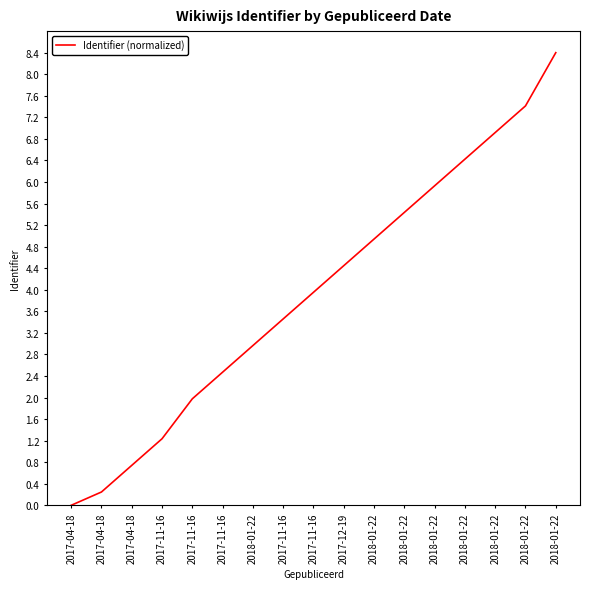

List the labels in order of value, largest first.

2018-01-22, 2018-01-22, 2018-01-22, 2018-01-22, 2018-01-22, 2018-01-22, 2018-01-22, 2017-12-19, 2017-11-16, 2017-11-16, 2018-01-22, 2017-11-16, 2017-11-16, 2017-11-16, 2017-04-18, 2017-04-18, 2017-04-18